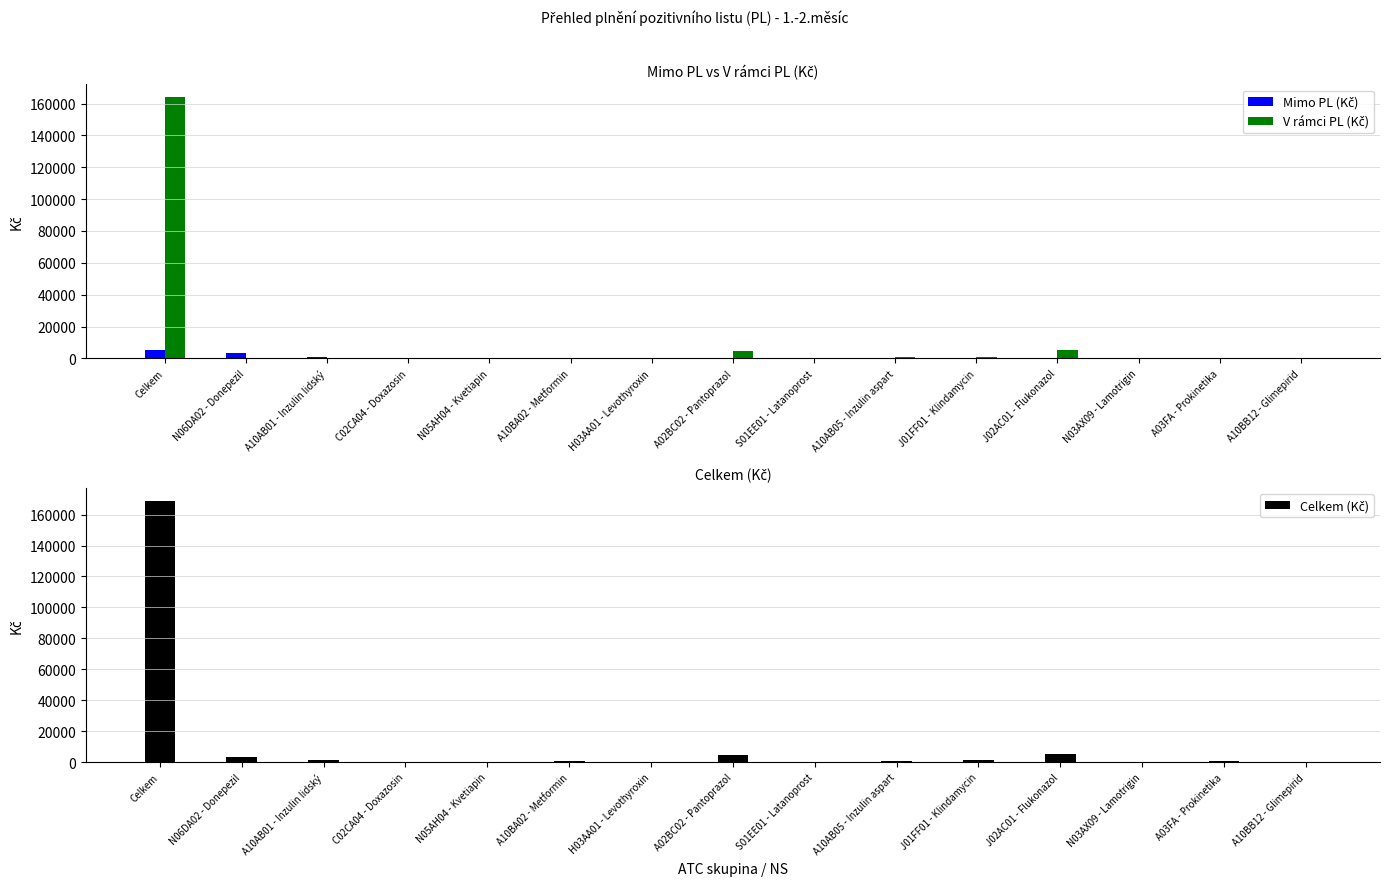

What is the highest value of the Mimo PL (Kč) series?

4998.4